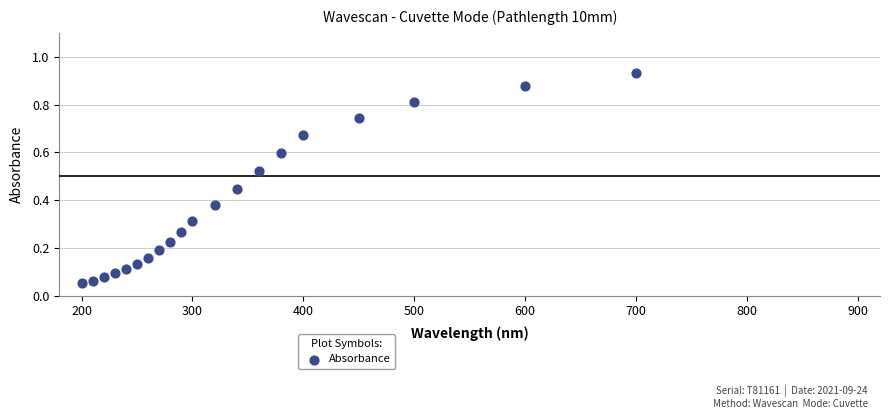

What is the range of X values (max minus min)?

500.0